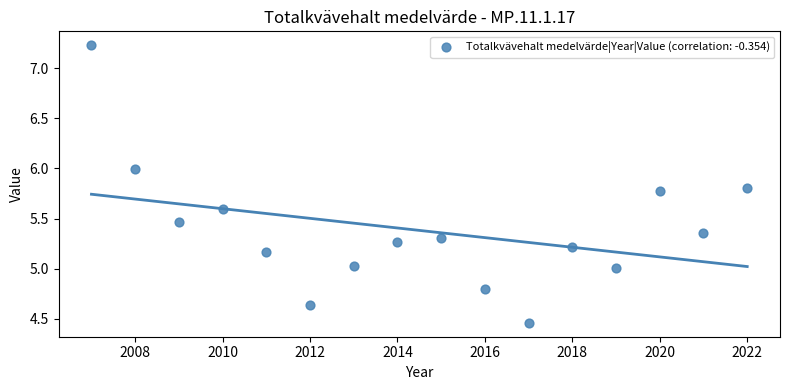

What is the range of X values (max minus min)?

15.0